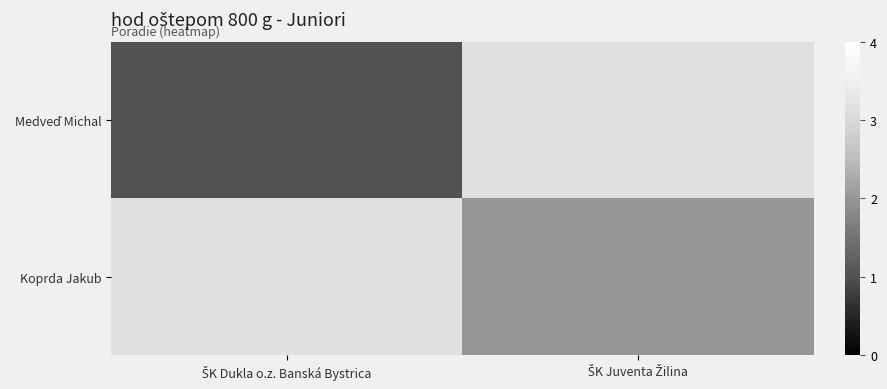

Is the value of Medveď Michal at ŠK Dukla o.z. Banská Bystrica greater than the value of Koprda Jakub at ŠK Juventa Žilina?

No